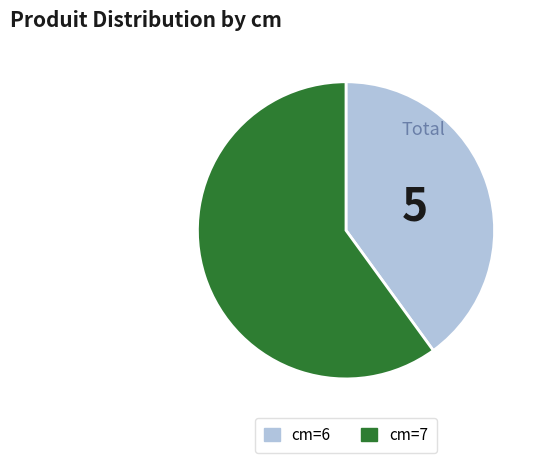

Is there any slice that represents more than half of the pie?

Yes